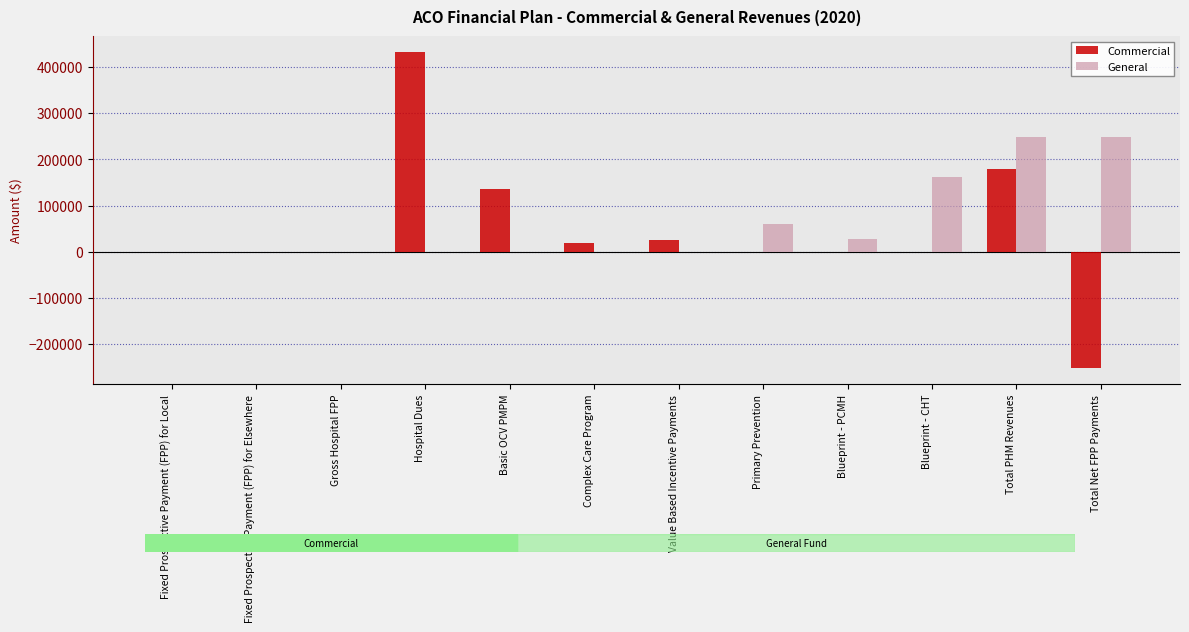

What value does the Commercial series have at Complex Care Program?

19214.4